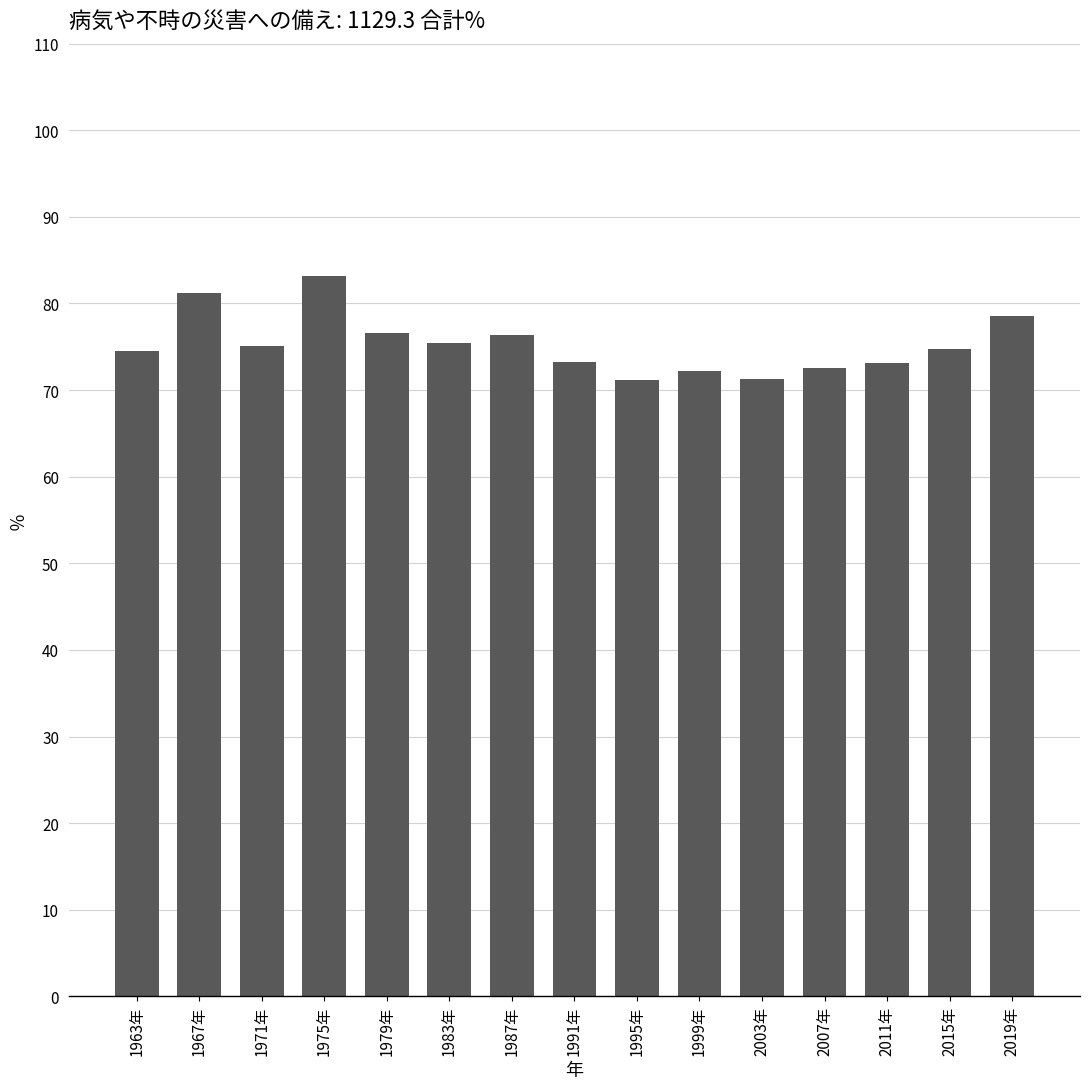

What is the ratio of the value at 2011年 to the value at 2019年?

0.9